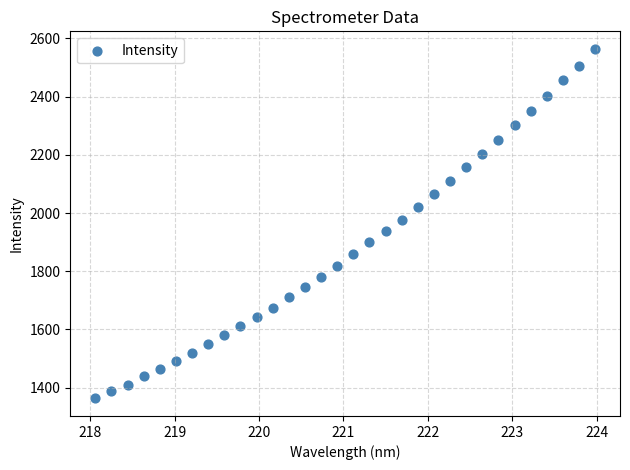

What is the range of Y values (max minus min)?

1200.9